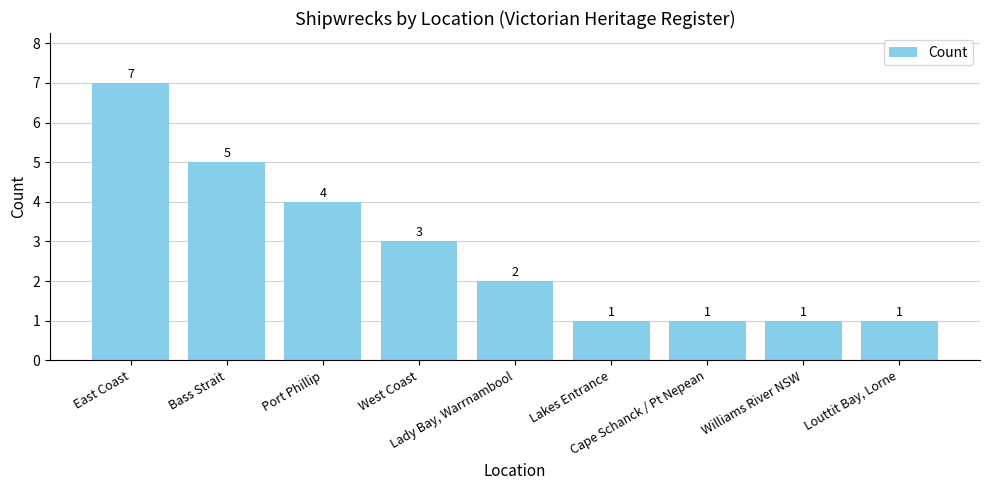

What is the value of the 6th bar from the left?

1